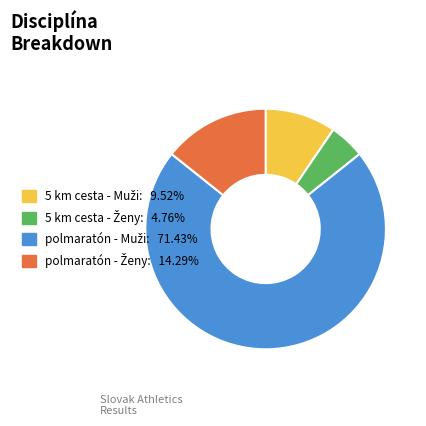

Is there any slice that represents more than half of the pie?

Yes